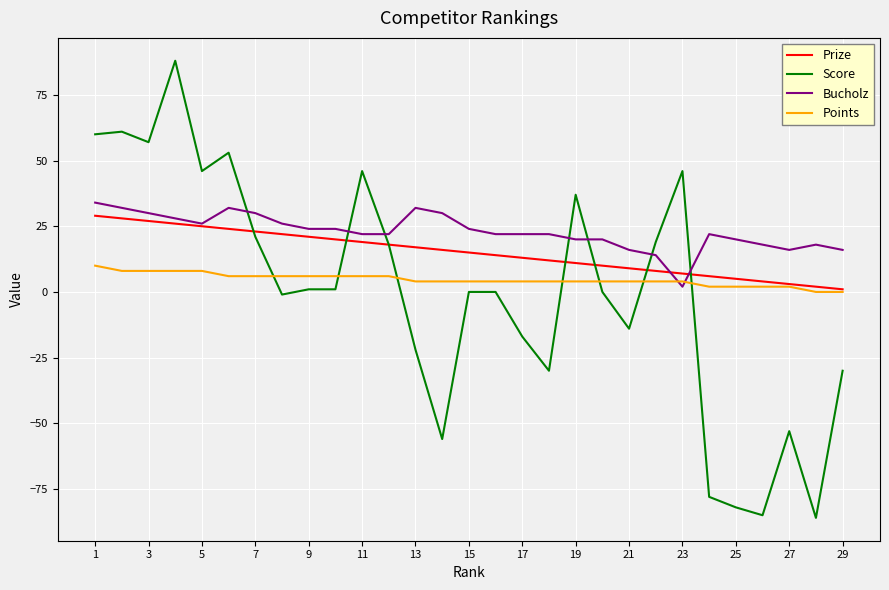

List the series in order of their overall mean, highest first.

Bucholz, Prize, Points, Score